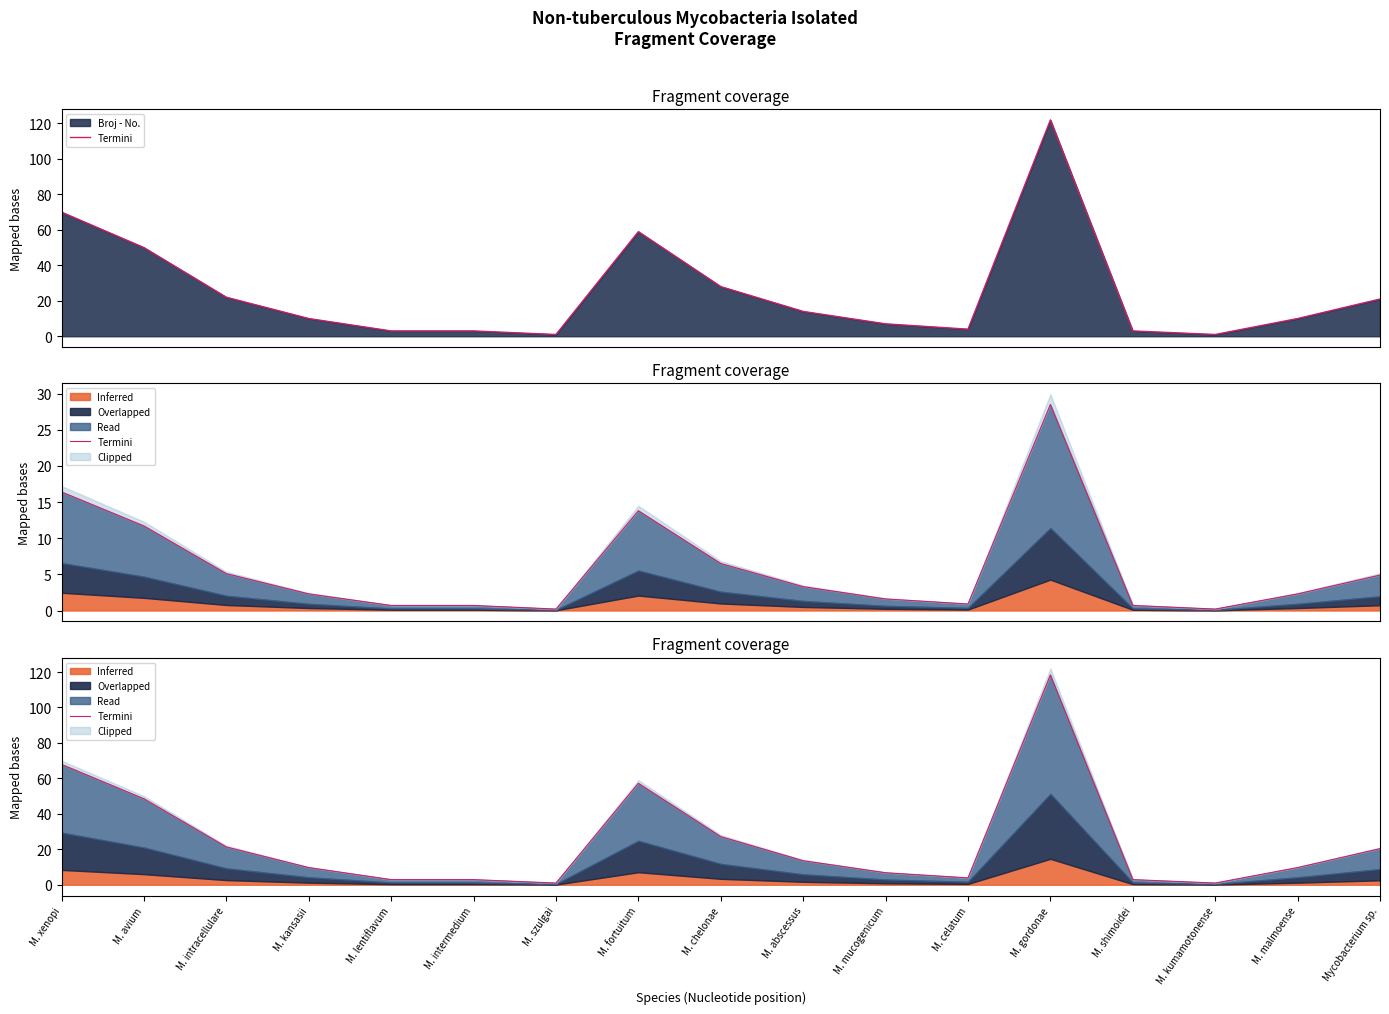

True or false: the data shows 31.5 at Mycobacterium sp..

False